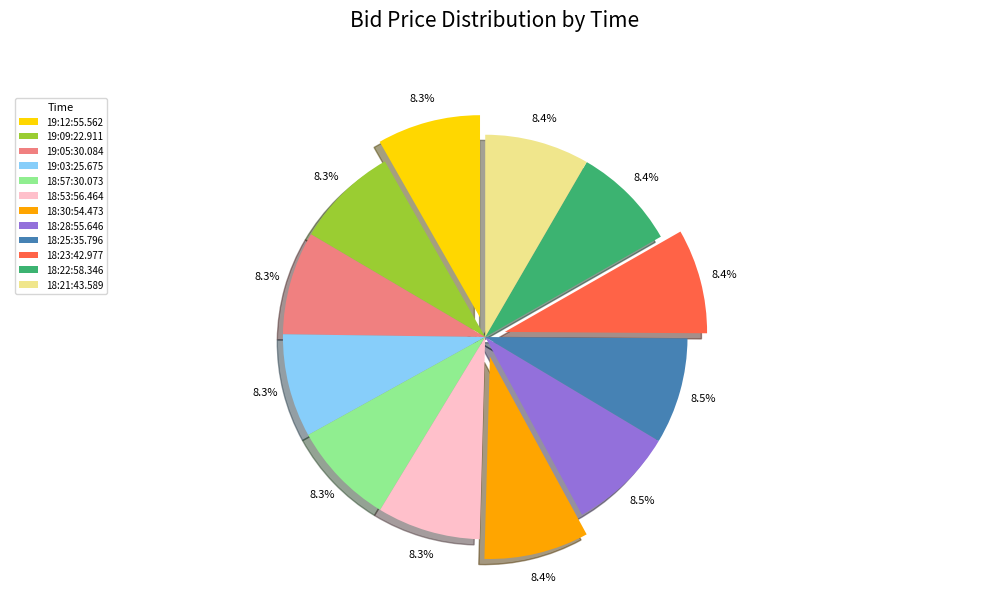

Combined, what portion of the pie is 19:03:25.675 and 18:30:54.473?

16.6%